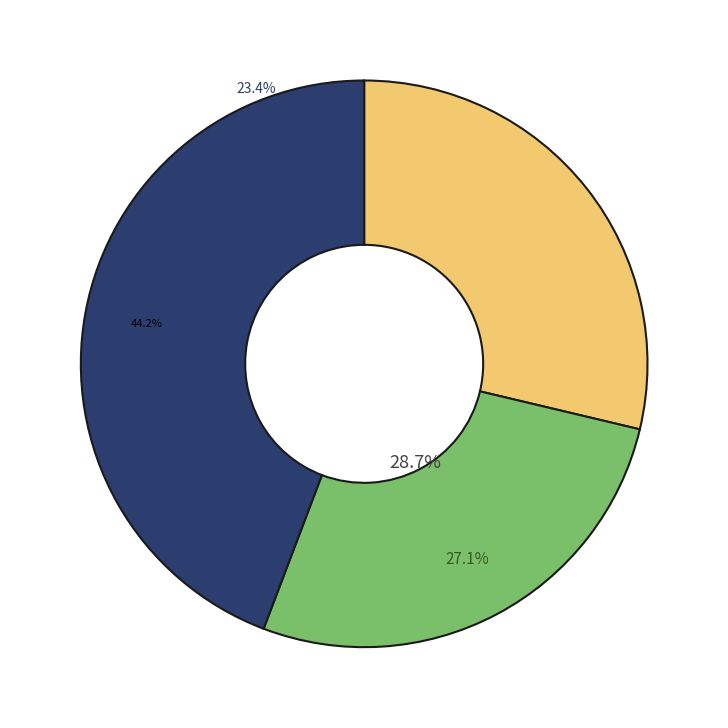

Between Thurston County and Clark County, which is larger?

Clark County